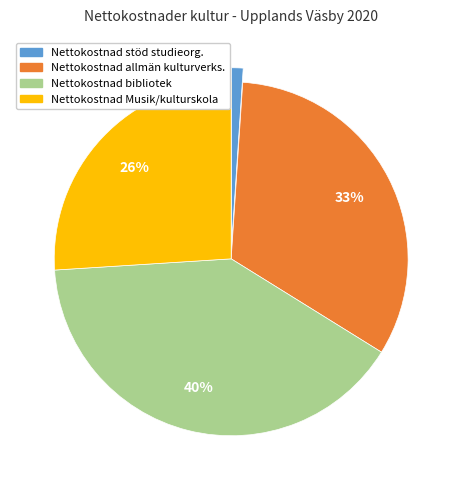

To the nearest percent, what is the difference between the largest and smallest slice percentages?

39%